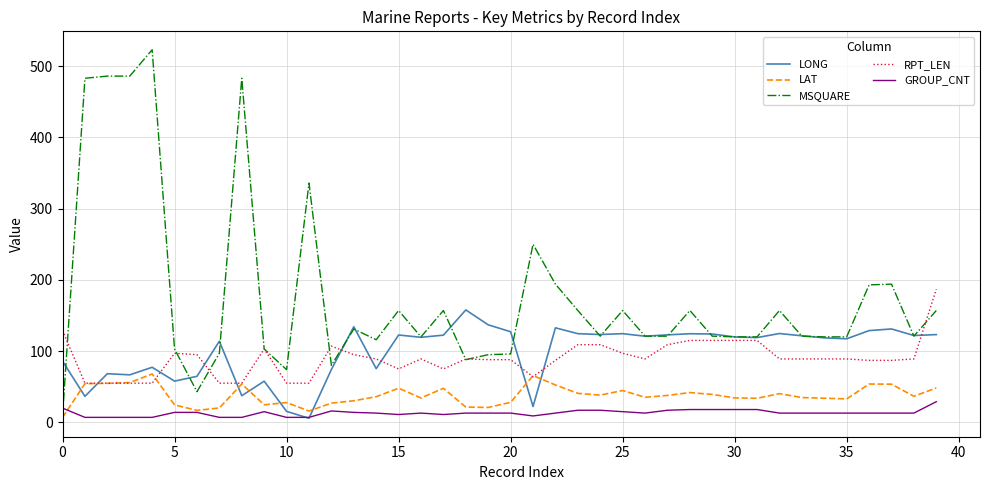

What is the maximum value for GROUP_CNT?

29.0